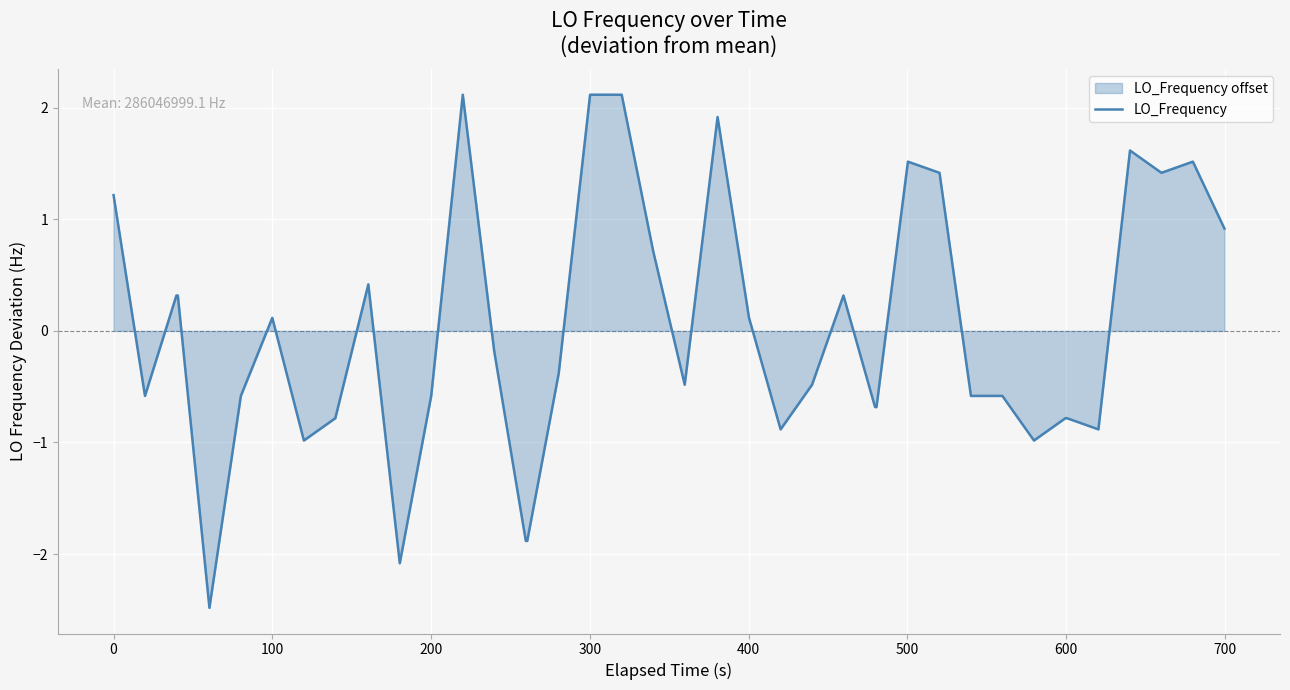

Does the chart display data point markers on the line(s)?

No